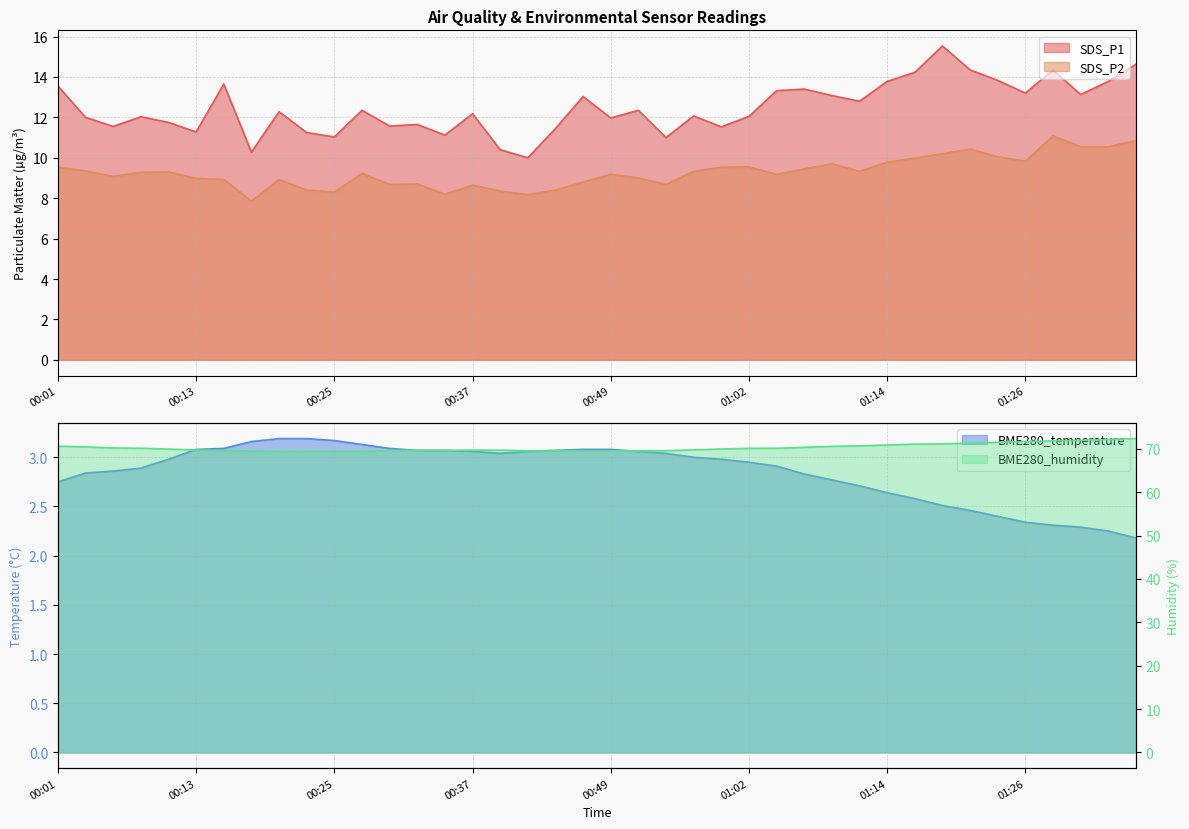

Which series has the widest spread of values?

SDS_P1